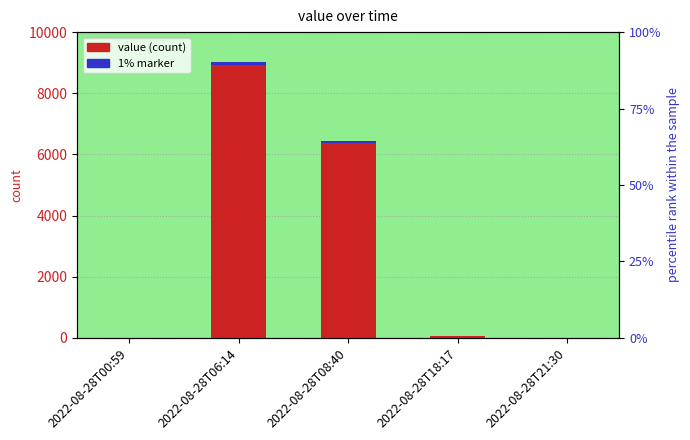

The value series shows 6436.0 at 2022-08-28T08:40. True or false?

True